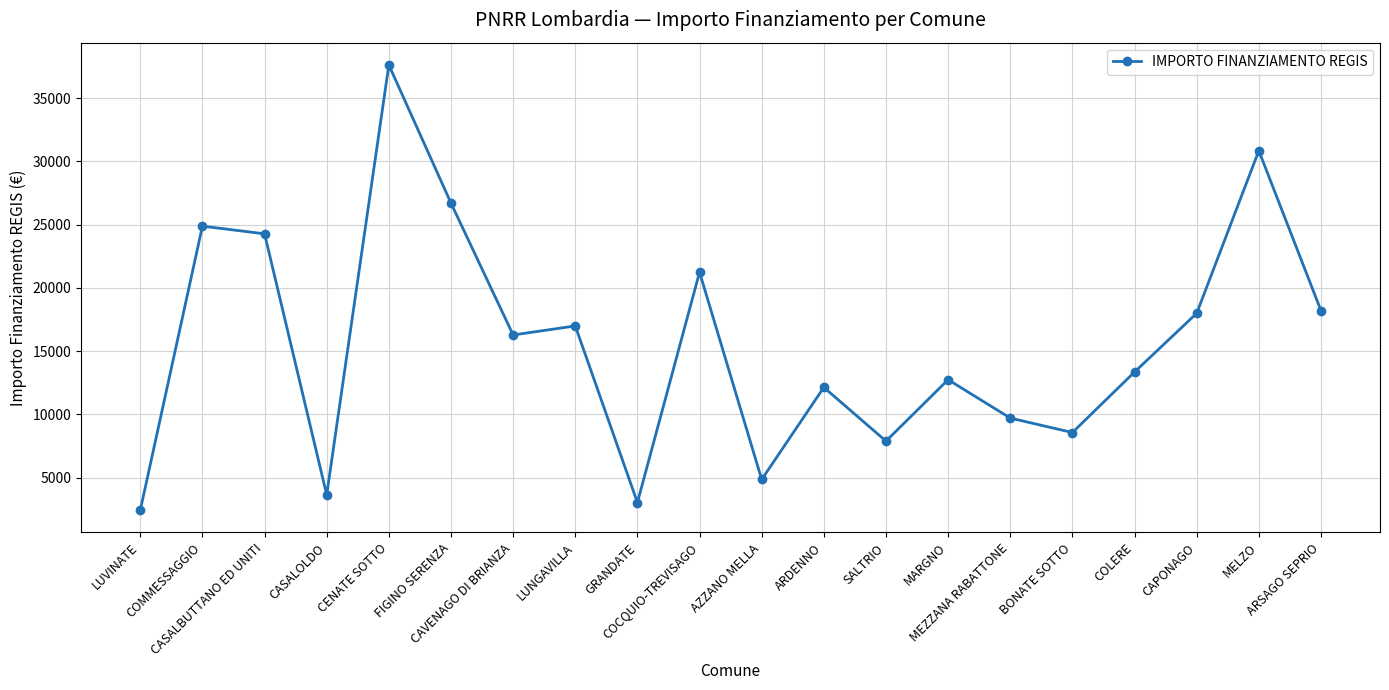

True or false: there are more than 1 points higher than both neighbors.

True